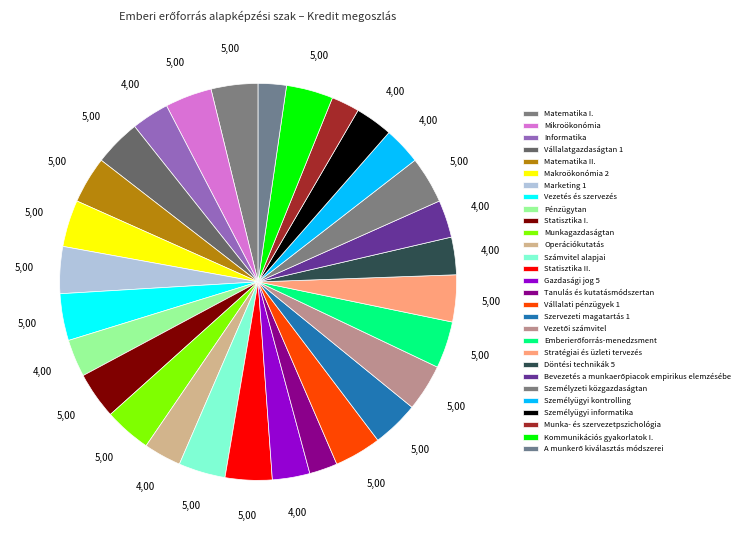

How many slices are in this pie chart?

29